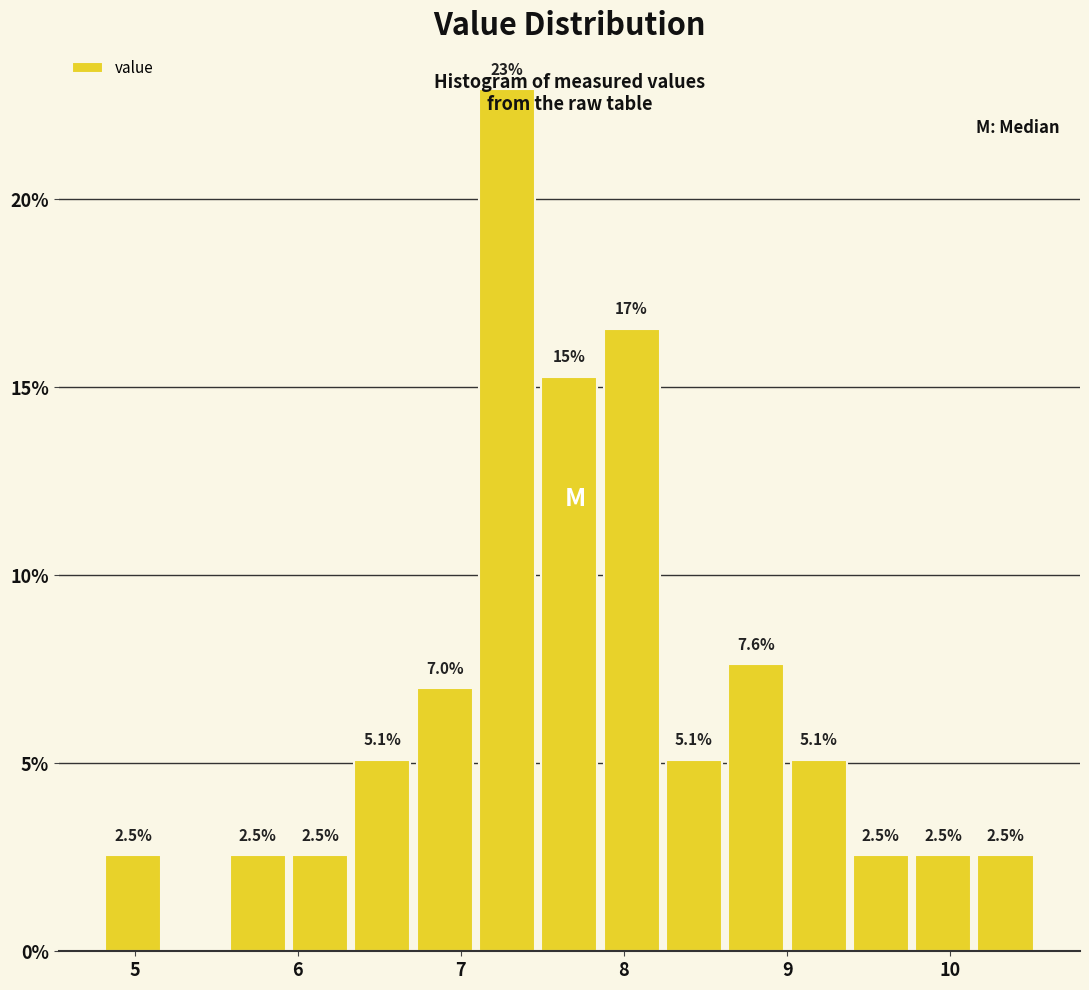

Around what value on the x-axis is the tallest bar? Give the approximate position of its centre, as read against the axis.

7.3